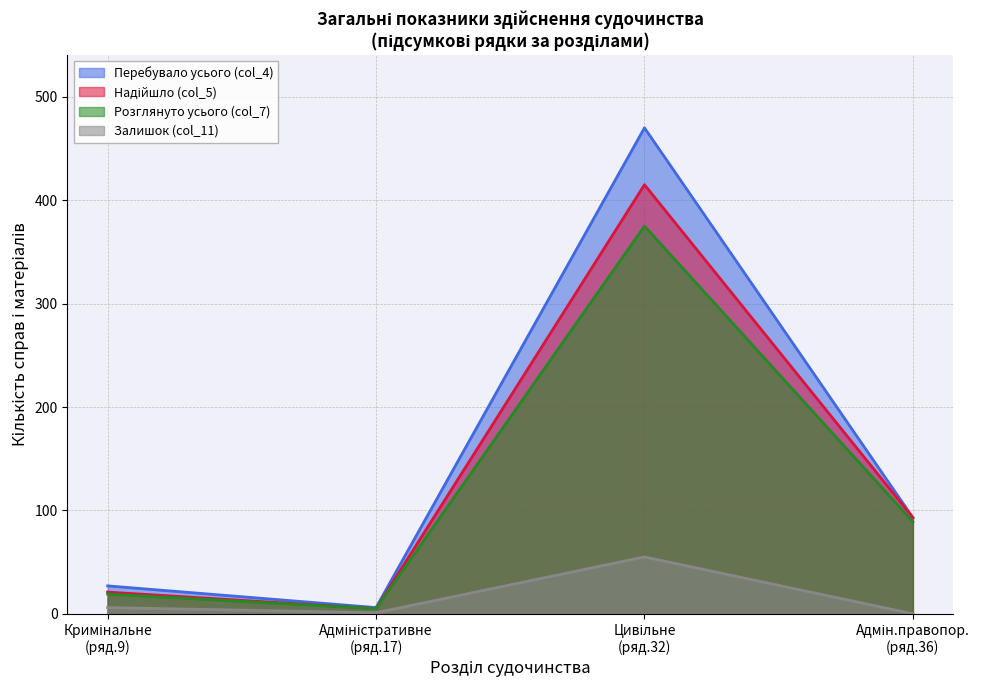

True or false: Залишок (col_11) and Перебувало усього (col_4) intersect in this chart.

False